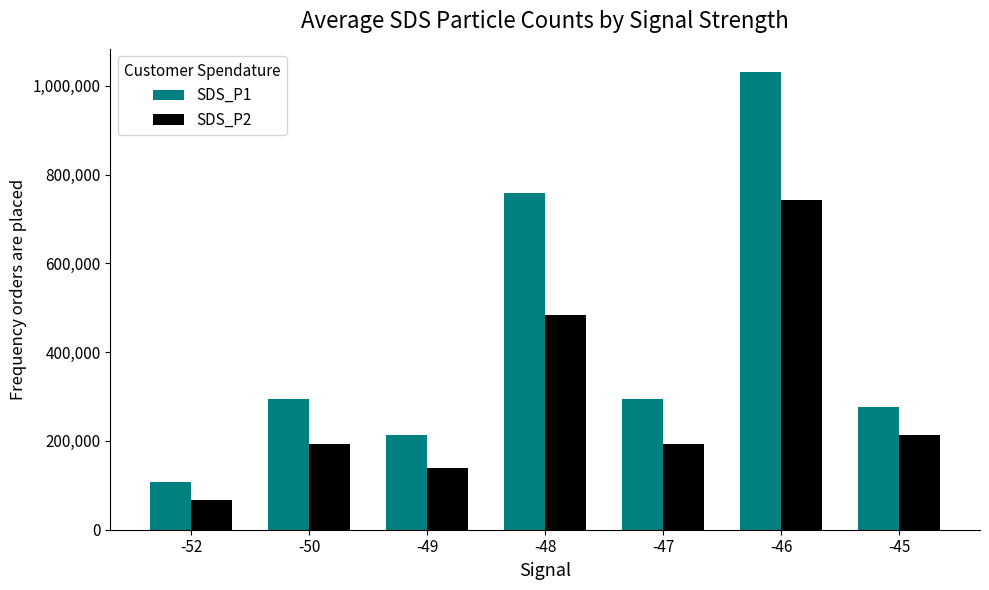

Between -46 and -45, which series saw the biggest shift?

SDS_P1